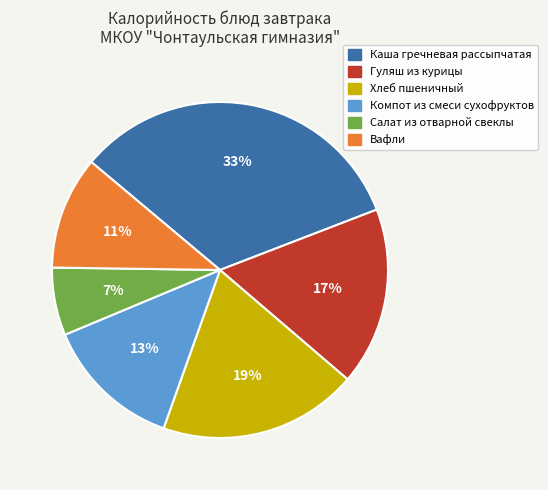

Which has a higher value, Компот из смеси сухофруктов or Гуляш из курицы?

Гуляш из курицы